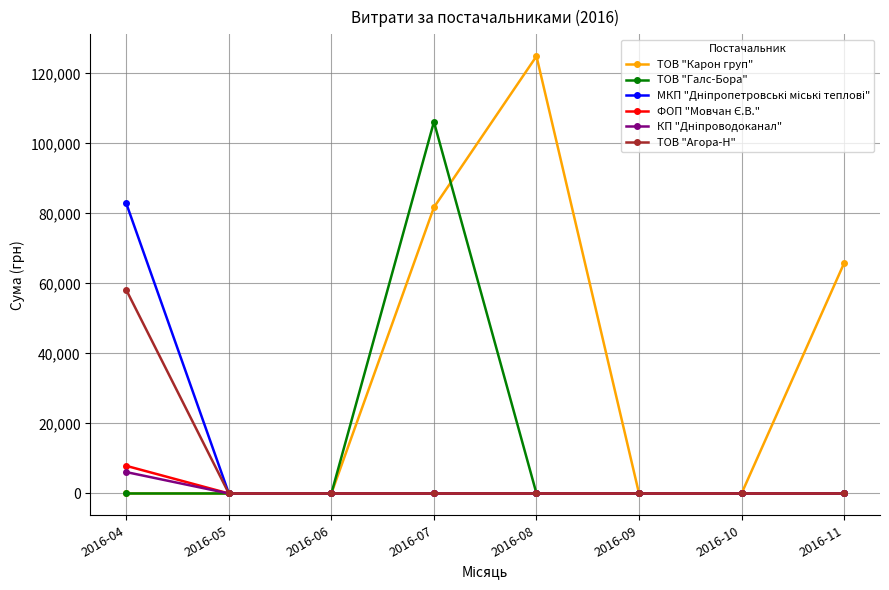

Which series changed the most between 2016-06 and 2016-11?

ТОВ "Карон груп"